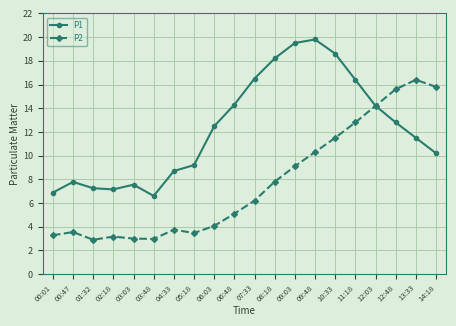

True or false: P1 has more than 0 points higher than both neighbors.

True